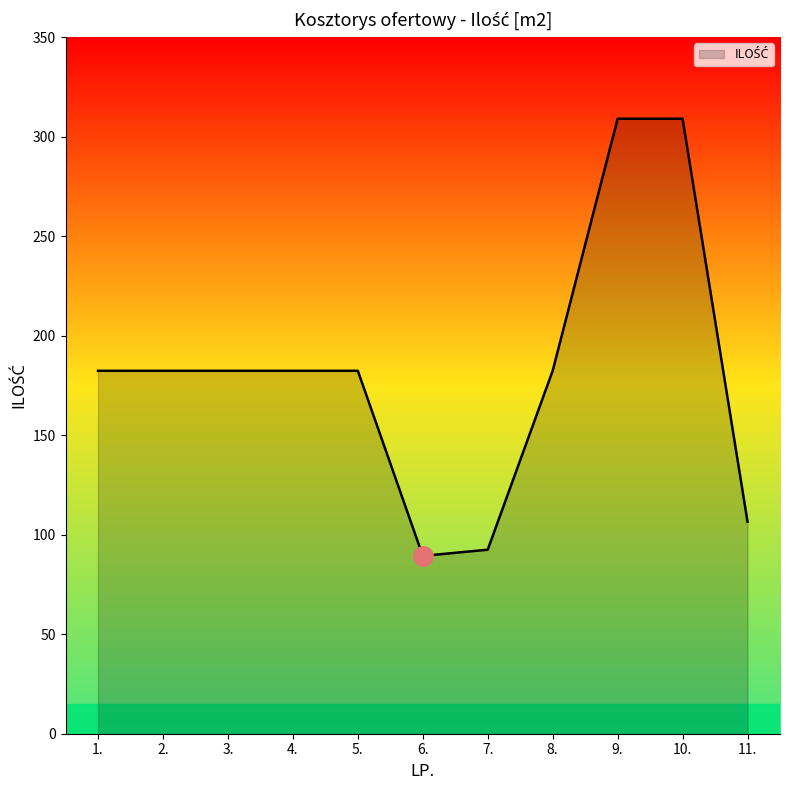

Count the number of values greater than 182.

8